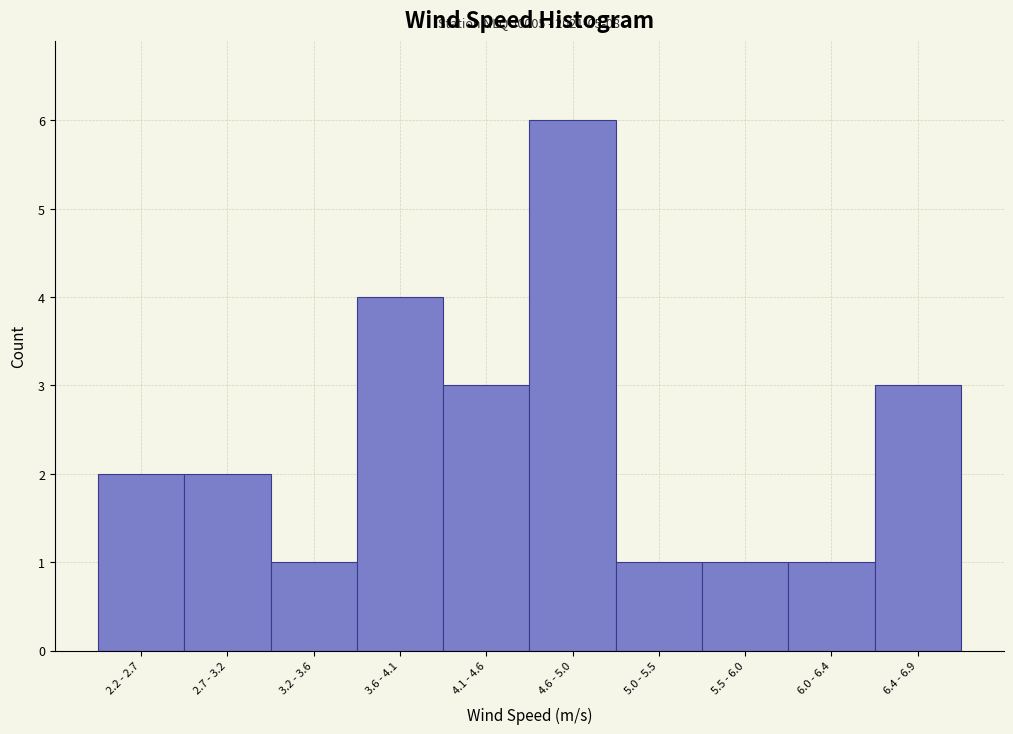

Reading left to right, list all the values displayed in this chart.

2.2 - 2.7=2	2.7 - 3.2=2	3.2 - 3.6=1	3.6 - 4.1=4	4.1 - 4.6=3	4.6 - 5.0=6	5.0 - 5.5=1	5.5 - 6.0=1	6.0 - 6.4=1	6.4 - 6.9=3